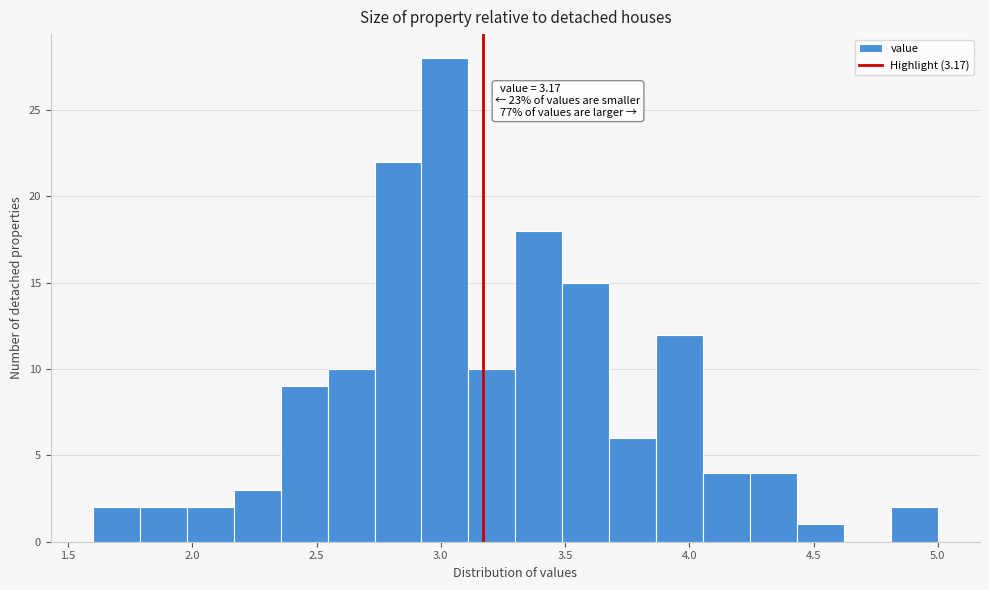

Read against the x-axis, roughly where is the centre of the tallest bar?

3.00